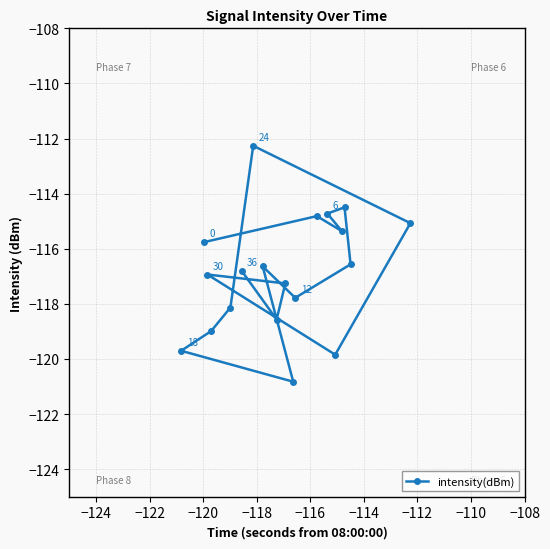

What is the value of the intensity(dBm) point at the 1st from the left?

-119.7